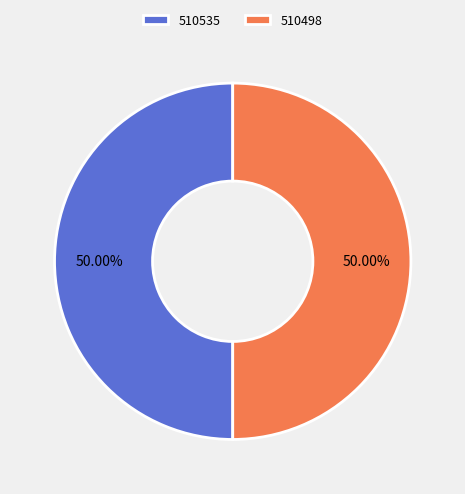

Approximately how many times larger is the value at 510535 compared to 510498?

1.0